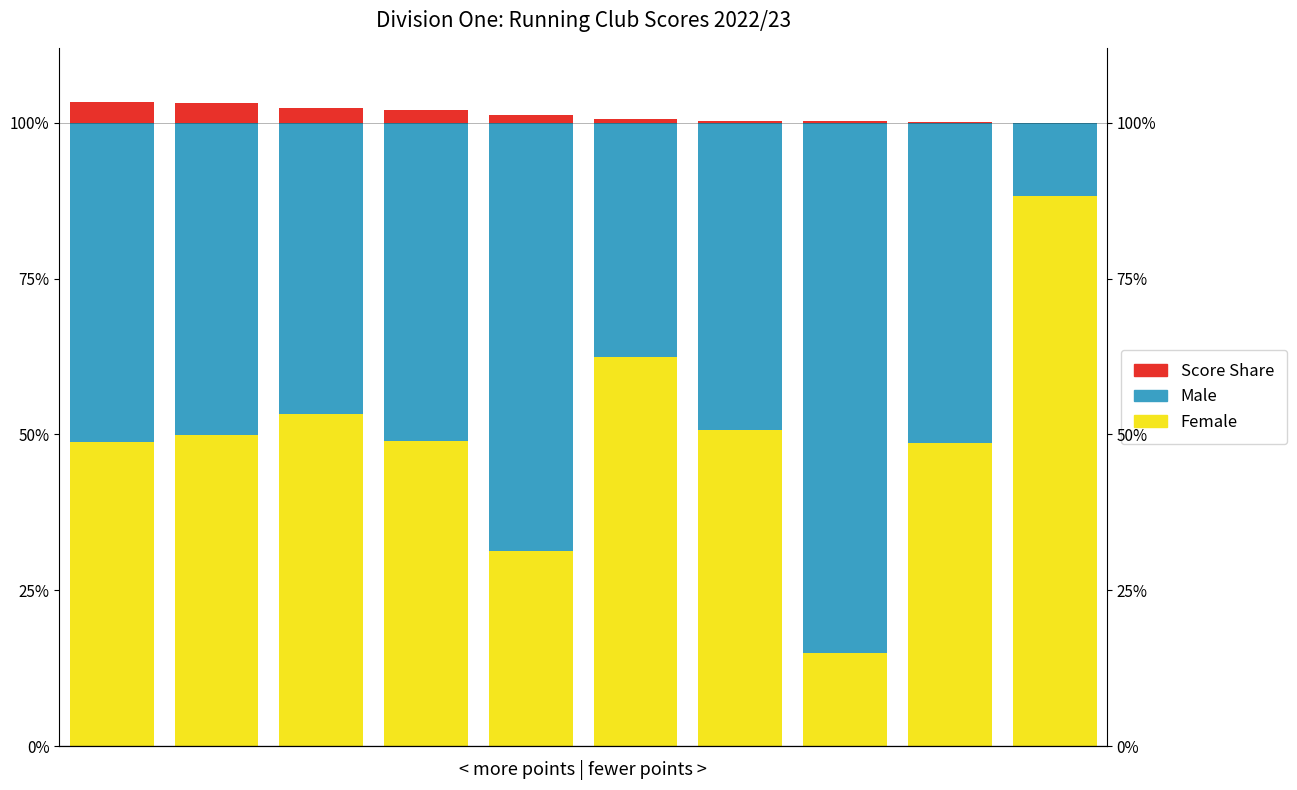

How many groups of bars are there?

10